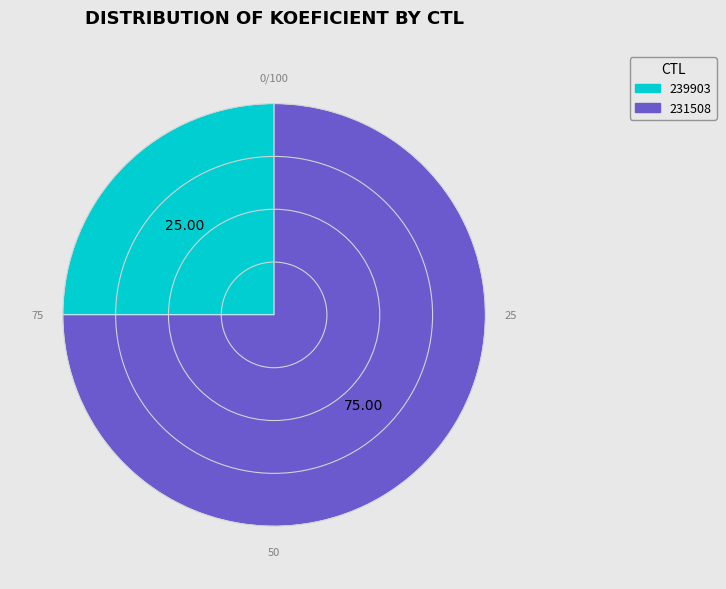

How many segments does this pie chart have?

2